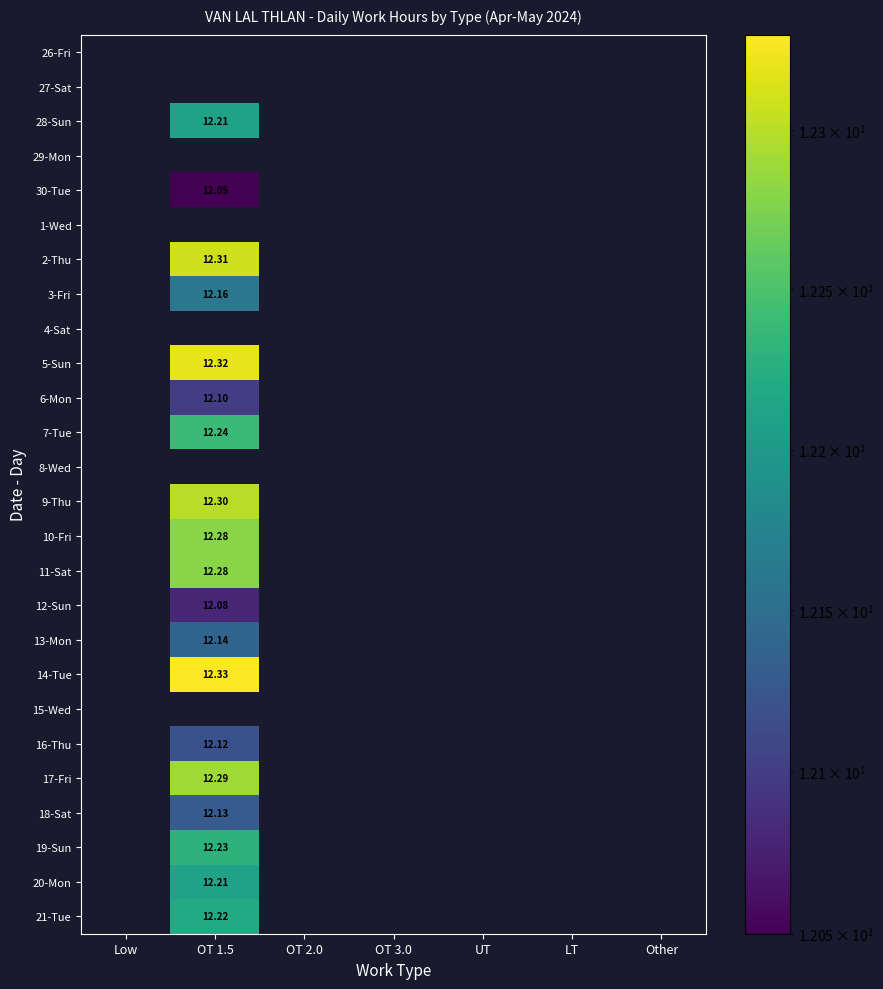

What is the smallest value displayed?

12.1